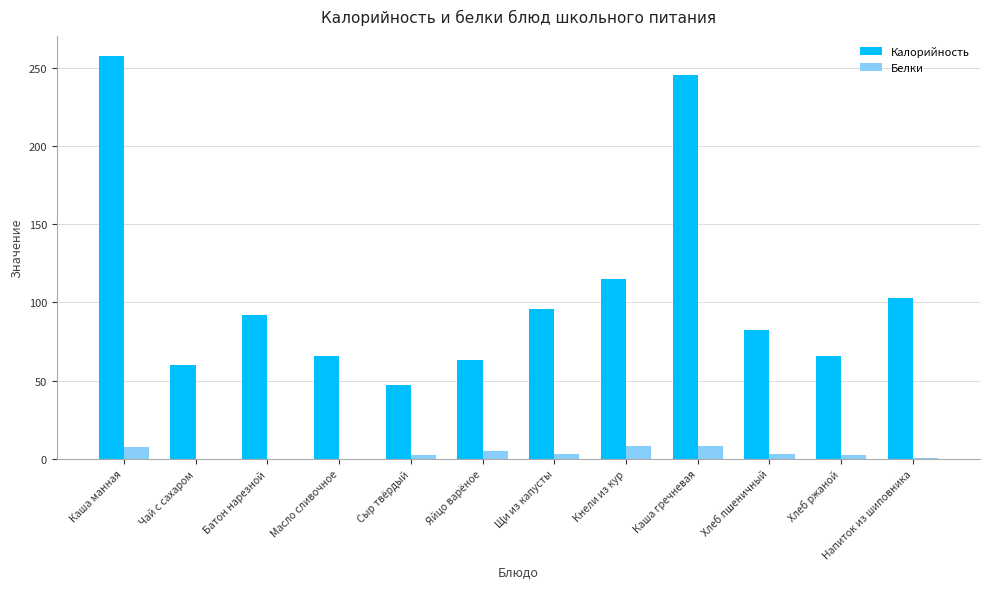

Is it true that Белки equals 0.1 at Масло сливочное?

True